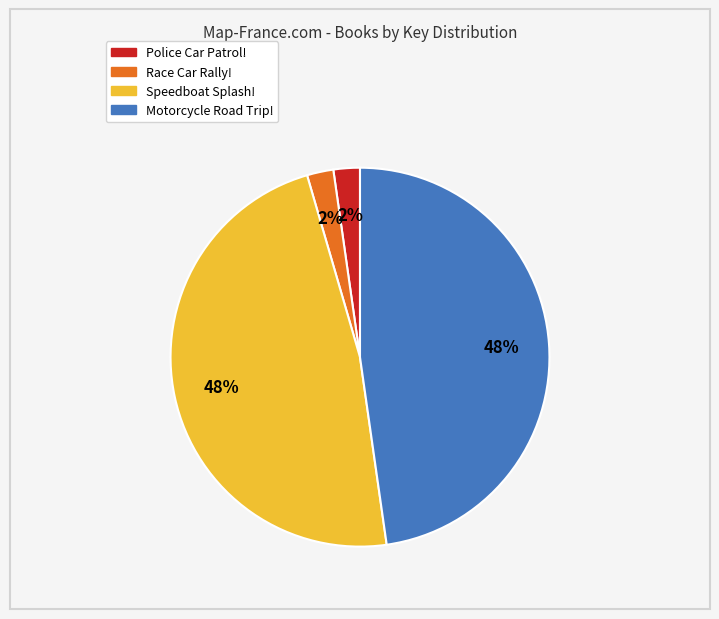

What percentage is the Police Car Patrol! slice, to the nearest percent?

2%